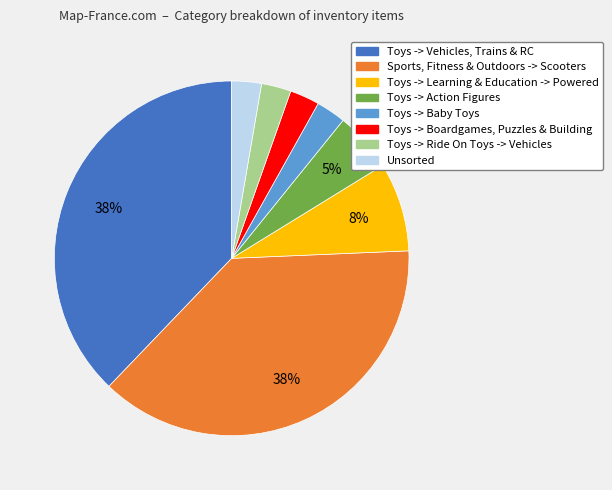

Do Unsorted and Toys -> Action Figures together represent more than half of the pie?

No